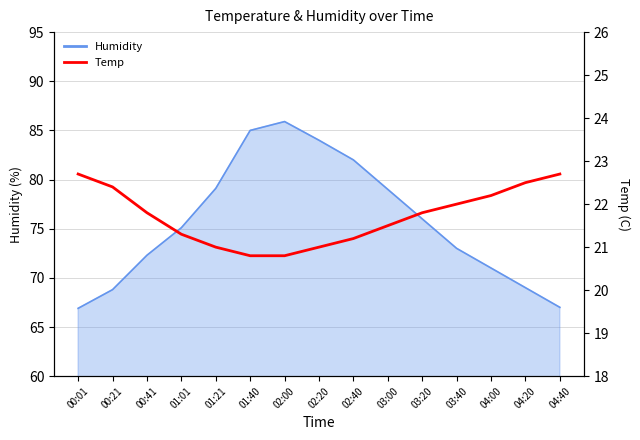

What value does the data have at 03:20?

21.8